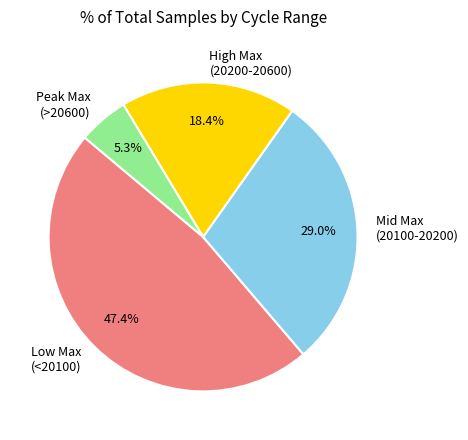

Which slice is the largest?

Low Max (<20100)